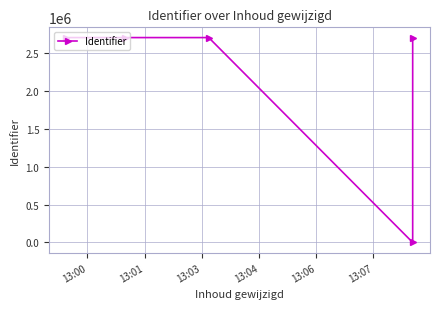

What is the sum of the values at 13:04 and 13:01?

5402537